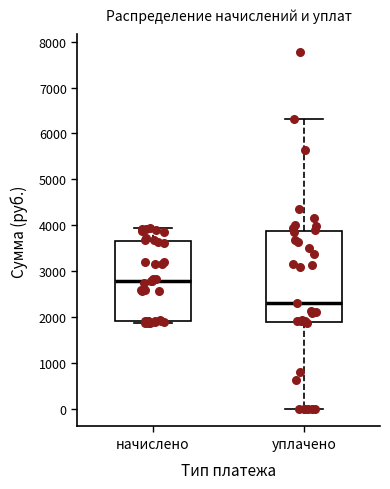

Reading left to right, transcribe this box plot: for each box, give where its median line is, the range the box spans, and where its two whiskers end, as read against the y-axis. The values are not printed on the chart, so give them approximately, as read against the axis.

начислено: median 2800, box 1900 to 3700, whiskers 1900 (just below the box's lower edge) to 3900
уплачено: median 2300, box 1900 to 3900, whiskers 0 to 6300